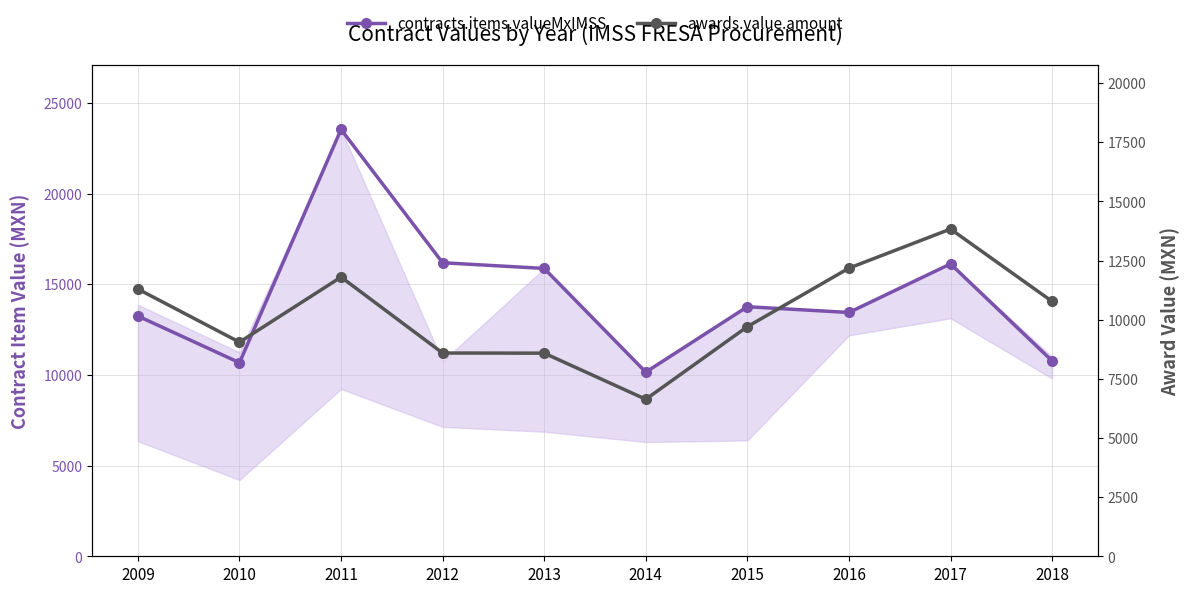

How many data points in contracts.items.valueMxIMSS are above 13758?

5